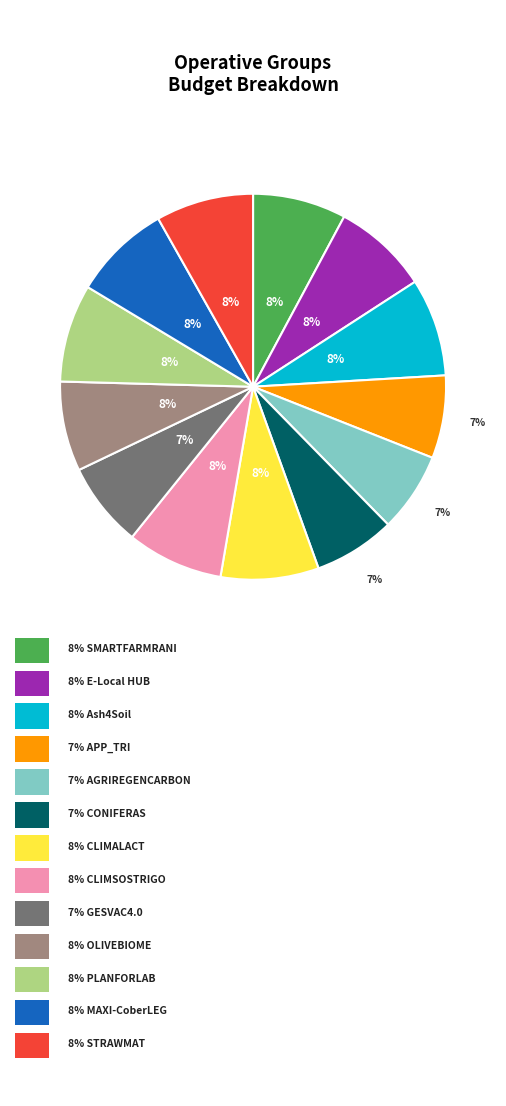

Is there any slice that represents more than half of the pie?

No